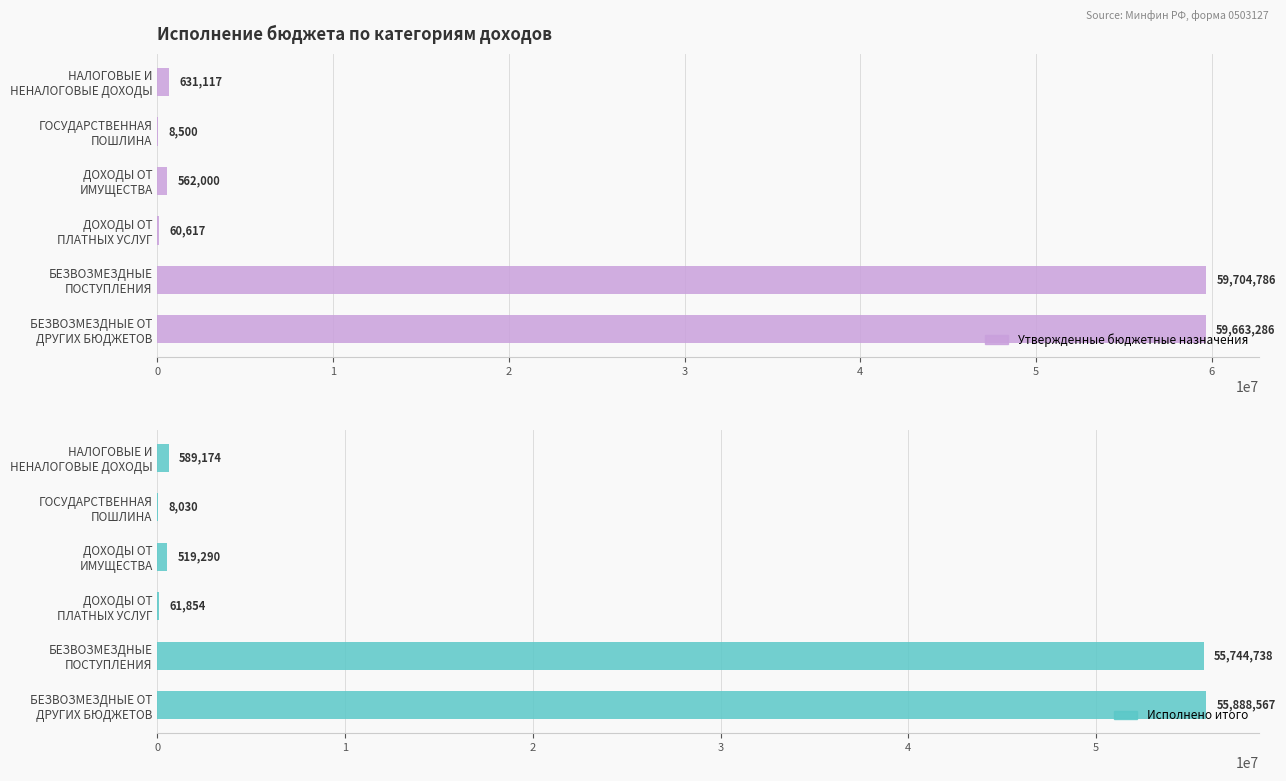

The Исполнено итого series shows 61853.9 at ДОХОДЫ ОТ ПЛАТНЫХ УСЛУГ. True or false?

True